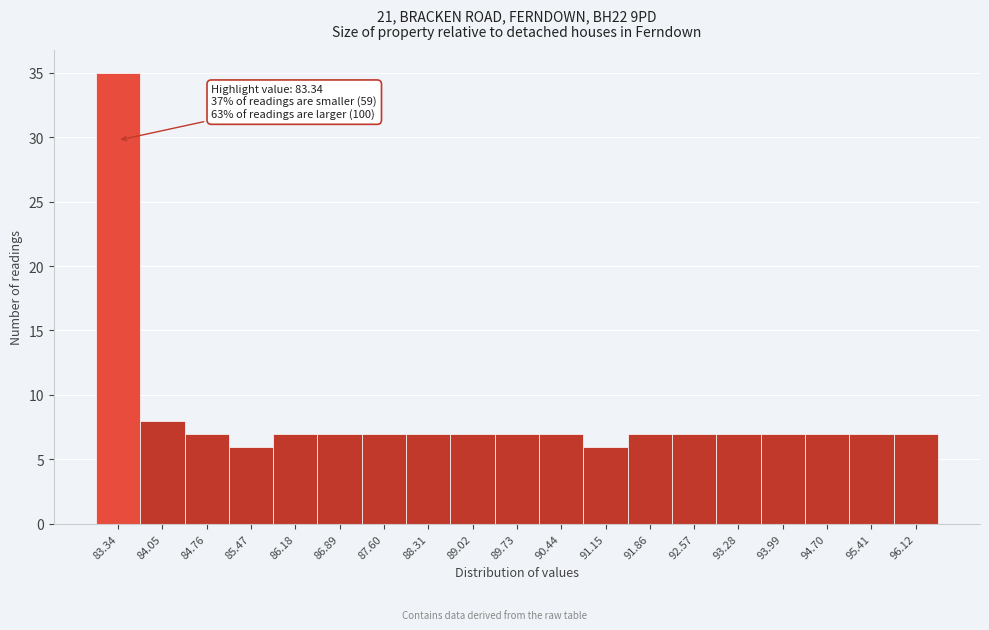

Which range on the x-axis has the tallest bar?

83.0 to 83.7